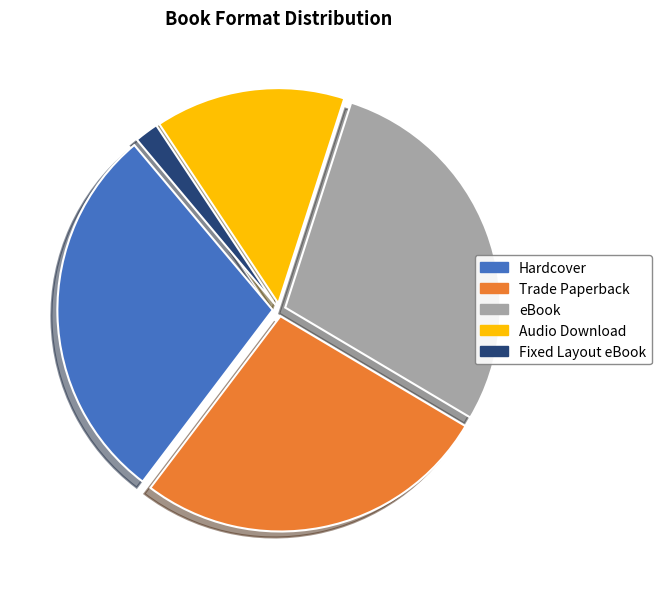

Do Hardcover and eBook together represent more than half of the pie?

Yes